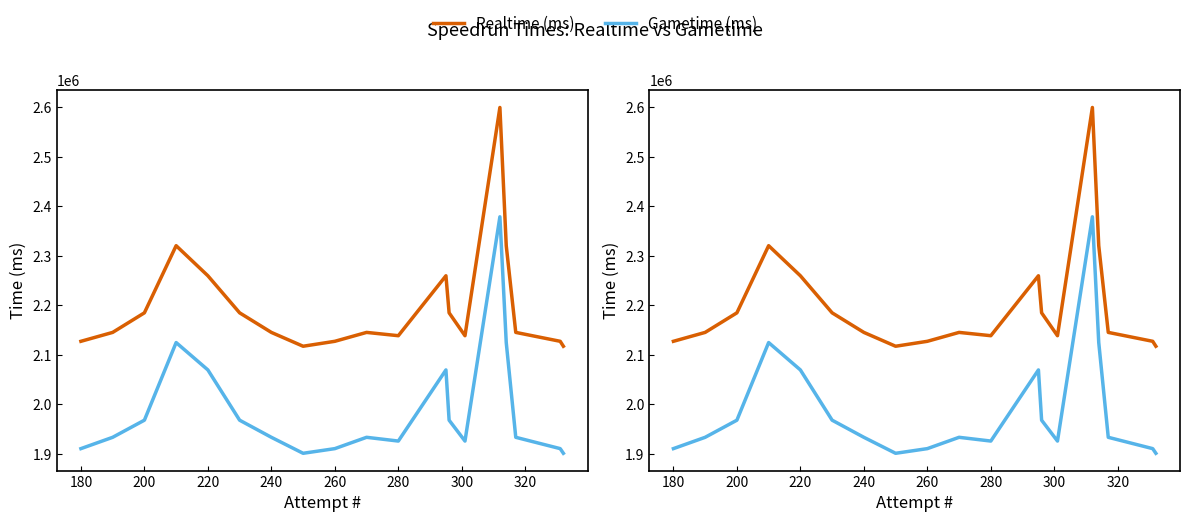

List the series in order of their peak value, highest first.

Realtime (ms), Gametime (ms)